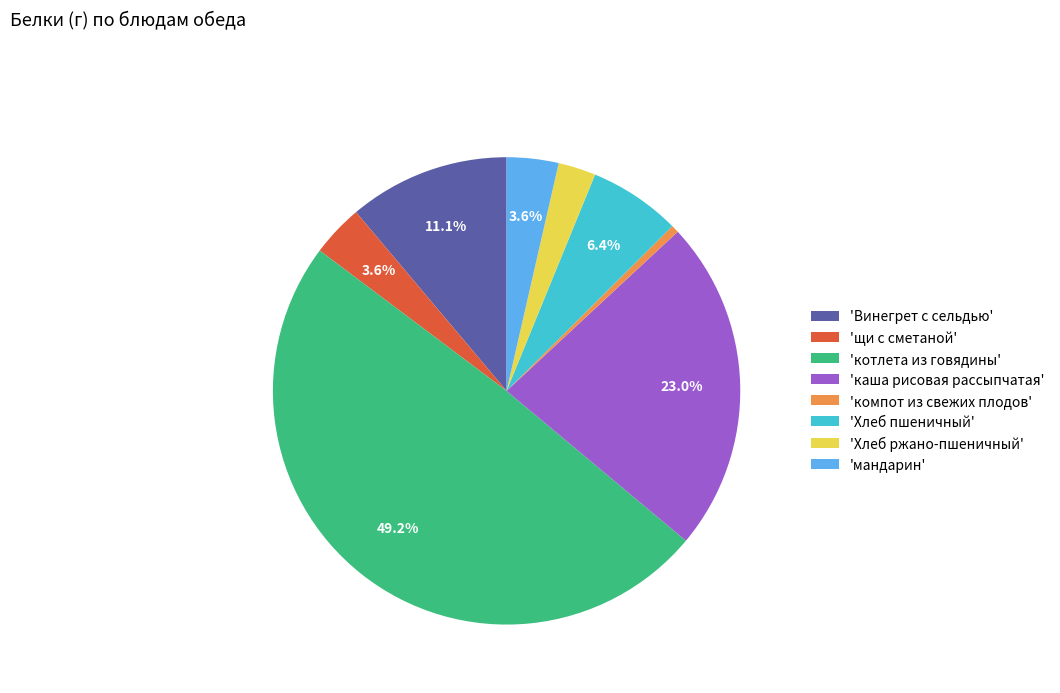

What is the smallest slice in the pie chart?

'компот из свежих плодов'